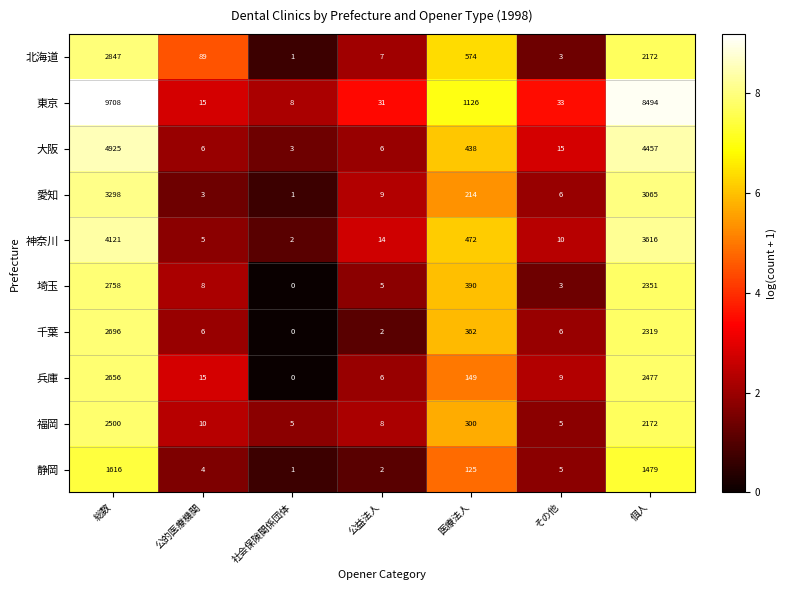

At which label does 埼玉 reach its peak?

総数